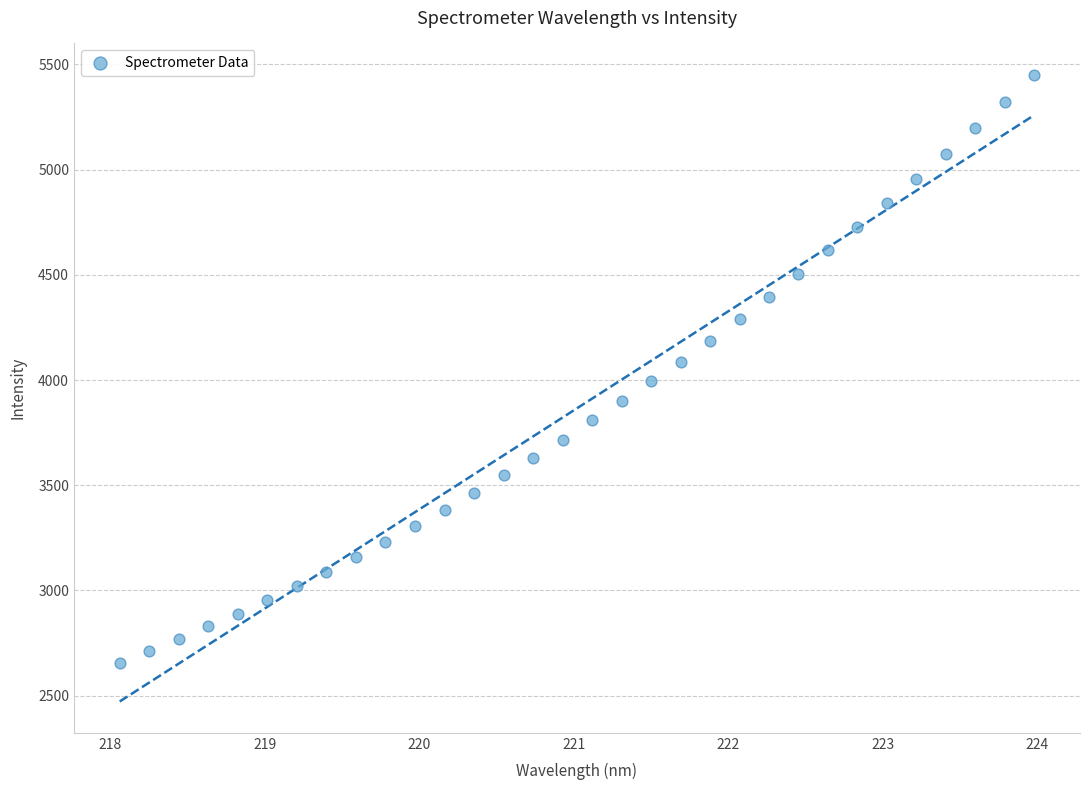

What is the range of X values (max minus min)?

5.9